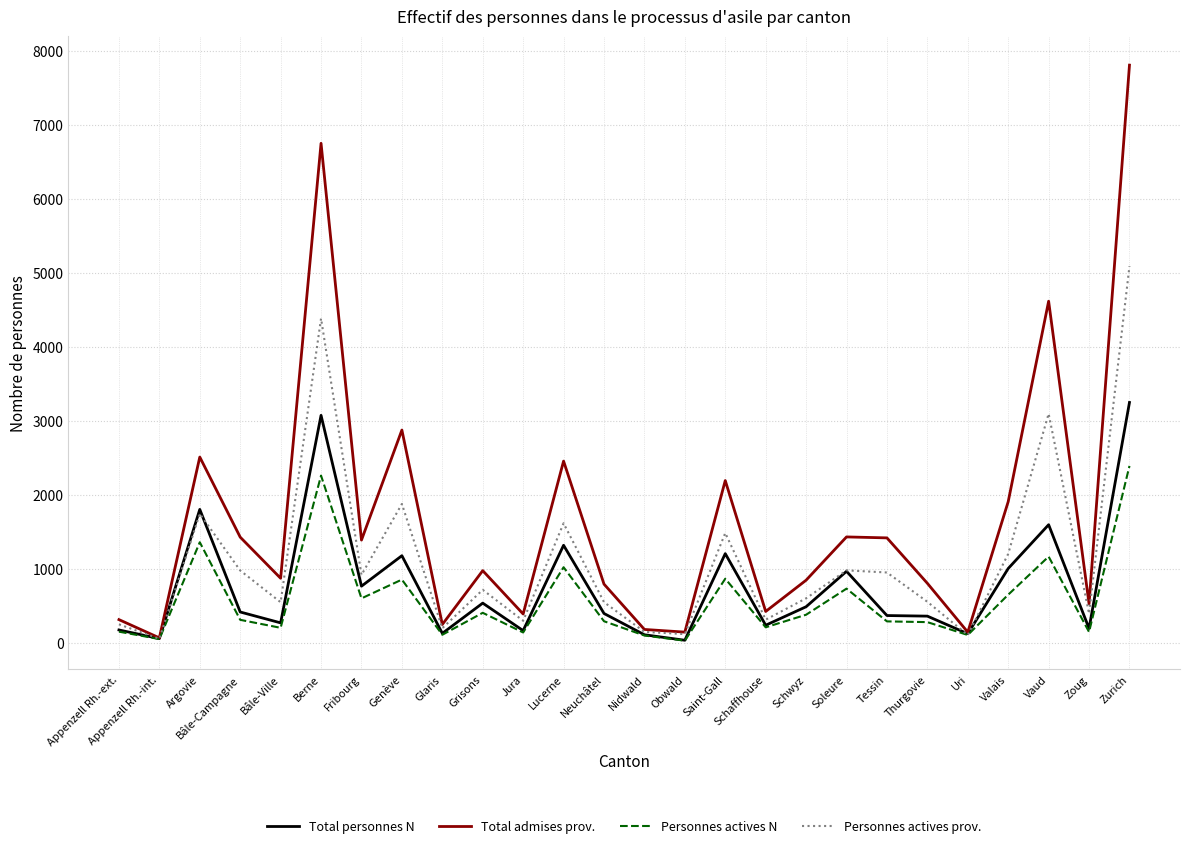

Rank the series by their maximum value, from highest to lowest.

Total admises prov., Personnes actives prov., Total personnes N, Personnes actives N